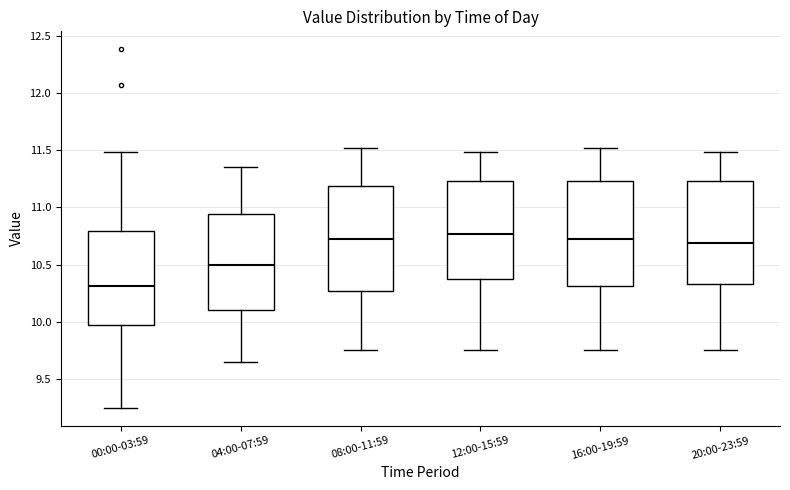

Reading left to right, transcribe this box plot: for each box, give where its median line is, the range the box spans, and where its two whiskers end, as read against the y-axis. The values are not printed on the chart, so give them approximately, as read against the axis.

00:00-03:59: median 10.30, box 9.95 to 10.80, whiskers 9.25 to 11.50
04:00-07:59: median 10.50, box 10.10 to 10.95, whiskers 9.65 to 11.35
08:00-11:59: median 10.70, box 10.25 to 11.20, whiskers 9.75 to 11.50
12:00-15:59: median 10.75, box 10.35 to 11.25, whiskers 9.75 to 11.50
16:00-19:59: median 10.70, box 10.30 to 11.25, whiskers 9.75 to 11.50
20:00-23:59: median 10.70, box 10.35 to 11.25, whiskers 9.75 to 11.50